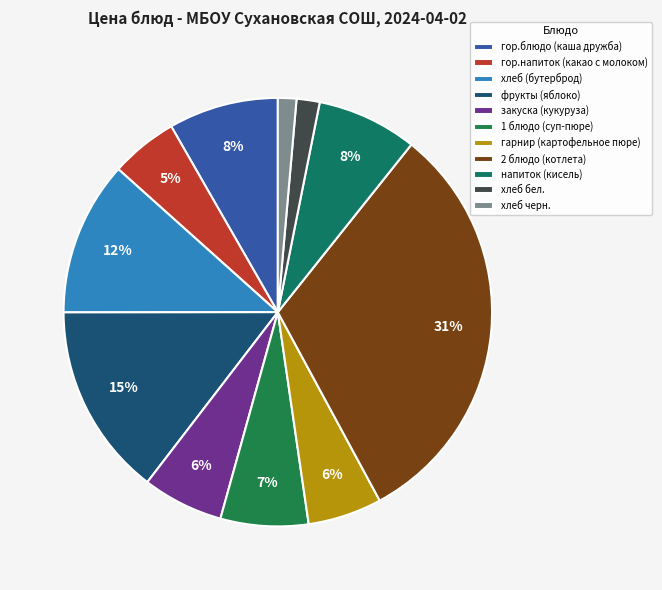

To the nearest percent, what is the combined percentage of хлеб черн. and гор.напиток (какао с молоком)?

6%